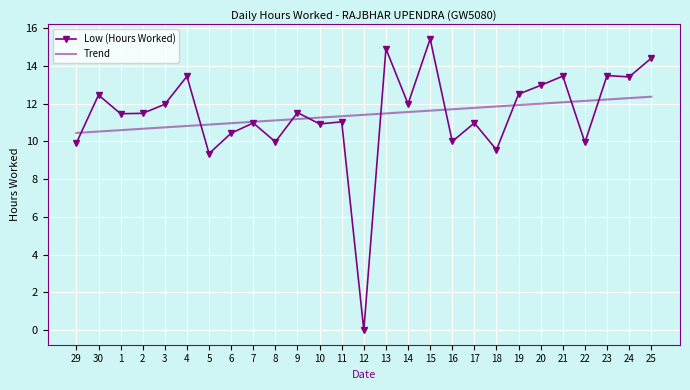

What is the total value across all series at 10?

22.2